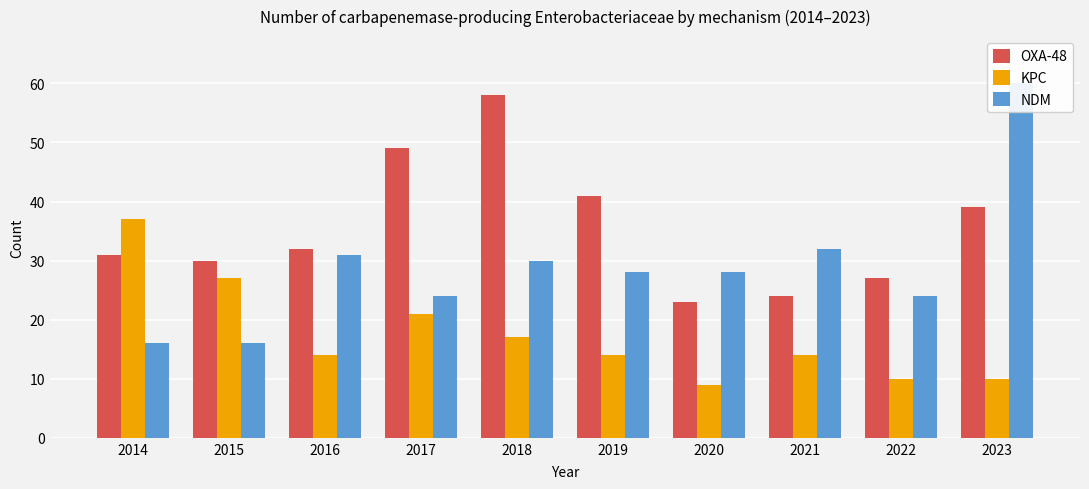

What is the minimum value shown in the chart?

9